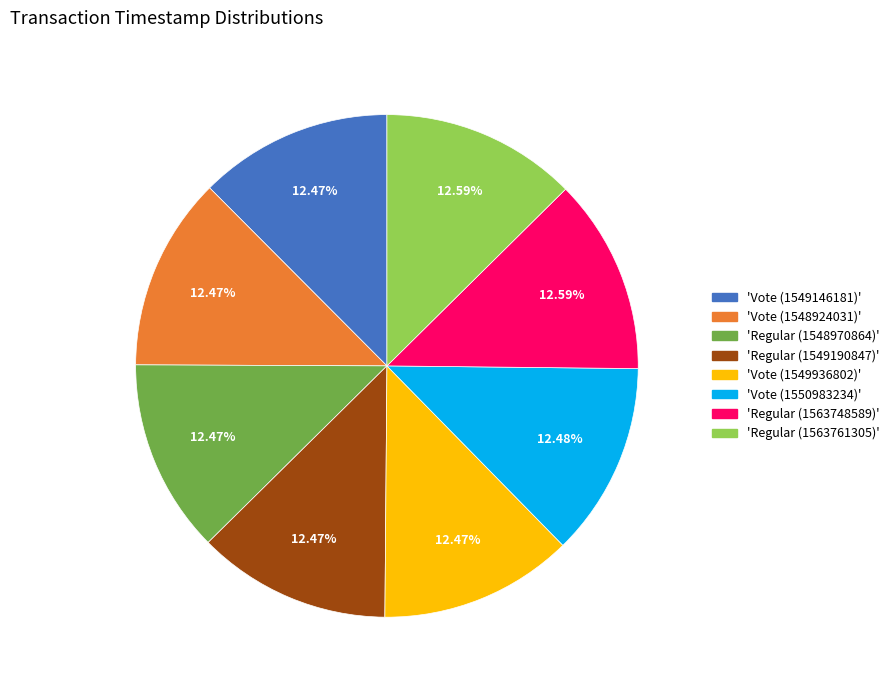

Is there a majority slice in this chart?

No